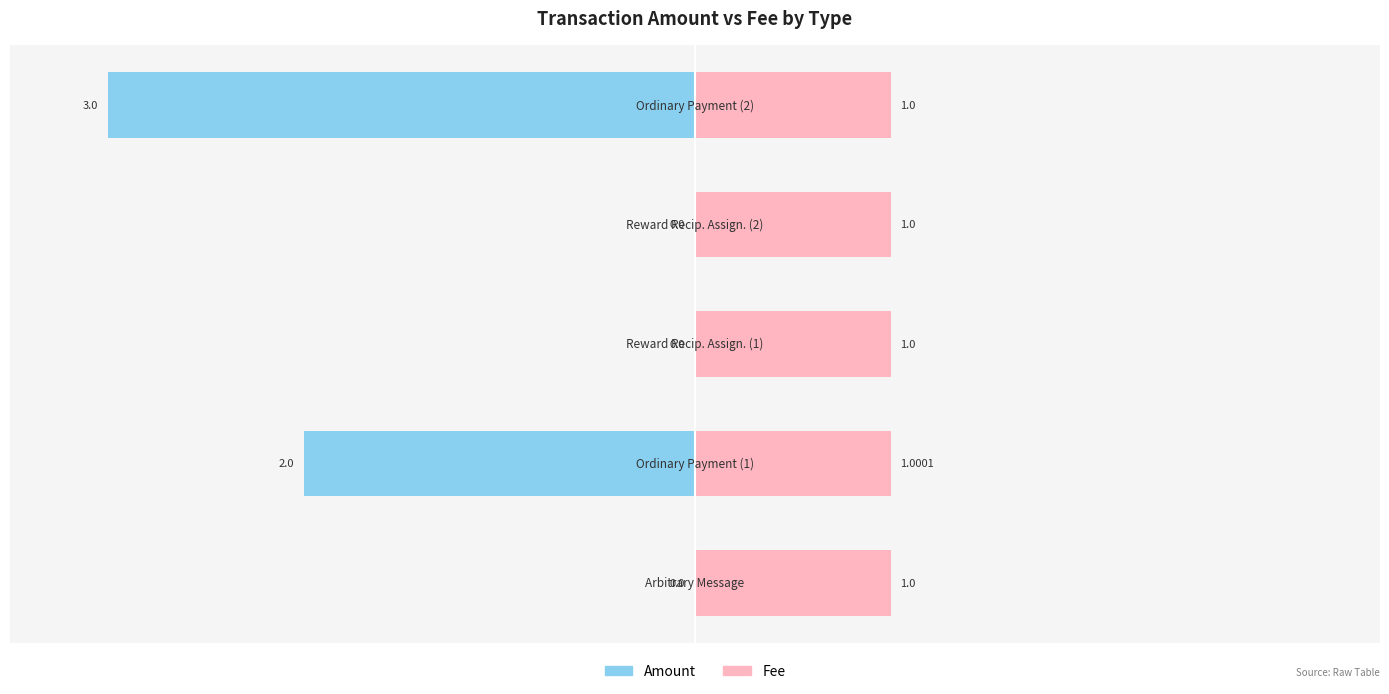

Rank the series by their average value, from highest to lowest.

Fee, Amount